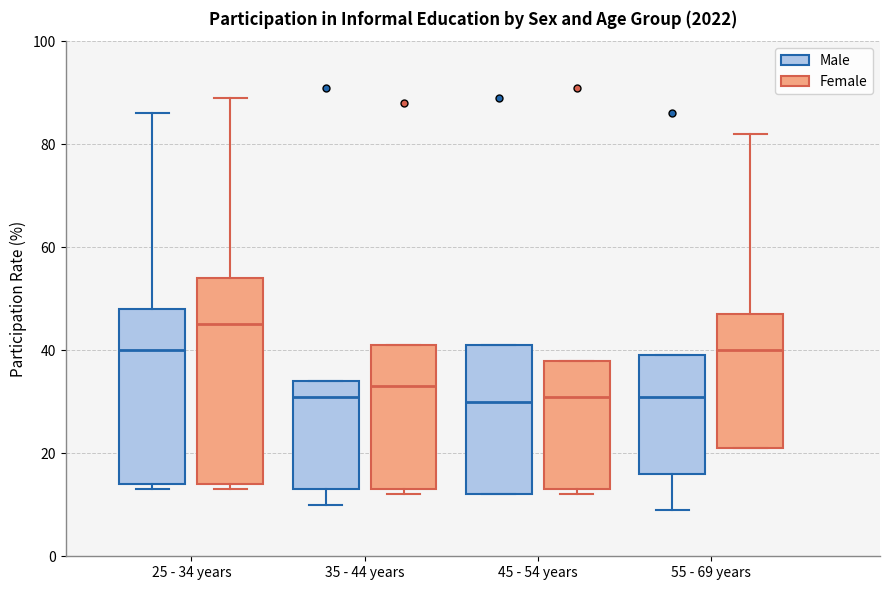

Reading left to right, transcribe this box plot: for each box, give where its median line is, the range the box spans, and where its two whiskers end, as read against the y-axis. The values are not printed on the chart, so give them approximately, as read against the axis.

25 - 34 years (Male): median 40, box 14 to 48, whiskers 14 (just below the box's lower edge) to 86
25 - 34 years (Female): median 46, box 14 to 54, whiskers 14 (just below the box's lower edge) to 90
35 - 44 years (Male): median 32, box 14 to 34, whiskers 10 to 34
35 - 44 years (Female): median 34, box 14 to 42, whiskers 12 to 42
45 - 54 years (Male): median 30, box 12 to 42, whiskers 12 to 42
45 - 54 years (Female): median 32, box 14 to 38, whiskers 12 to 38
55 - 69 years (Male): median 32, box 16 to 40, whiskers 10 to 40
55 - 69 years (Female): median 40, box 22 to 48, whiskers 22 to 82